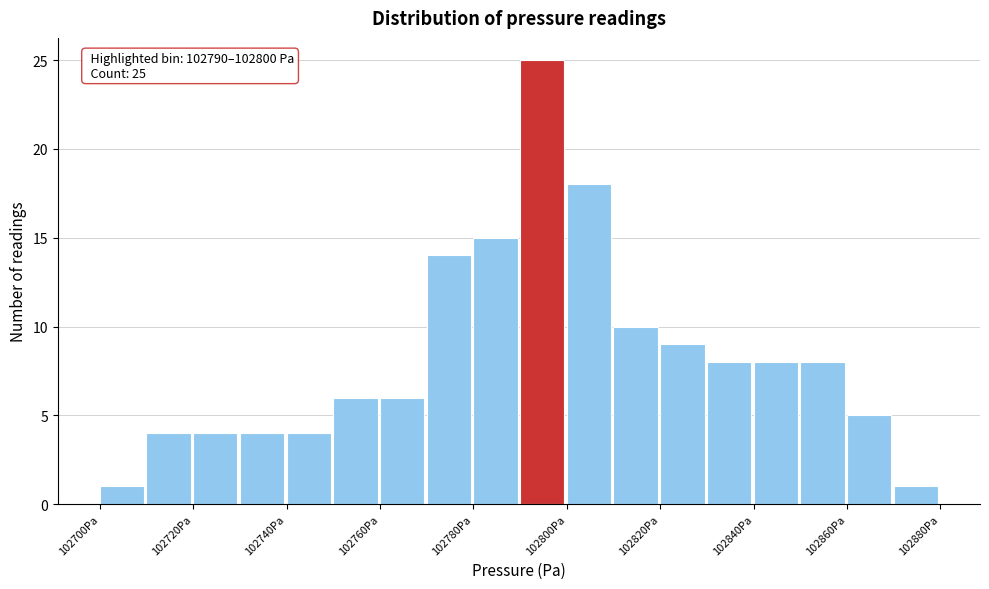

Which range on the x-axis has the tallest bar?

102790 to 102800